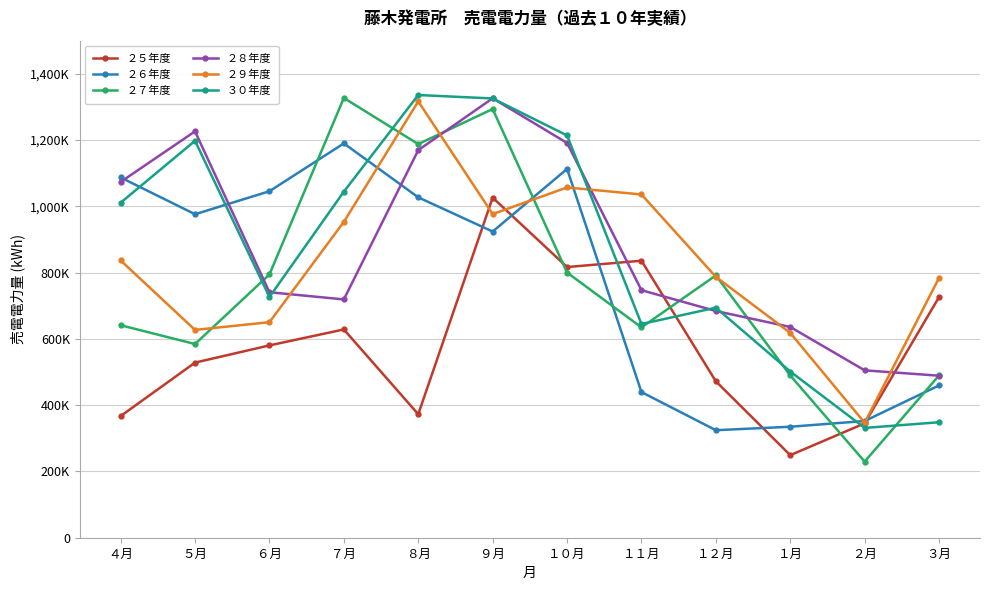

Is this an area chart (filled region under the line)?

No